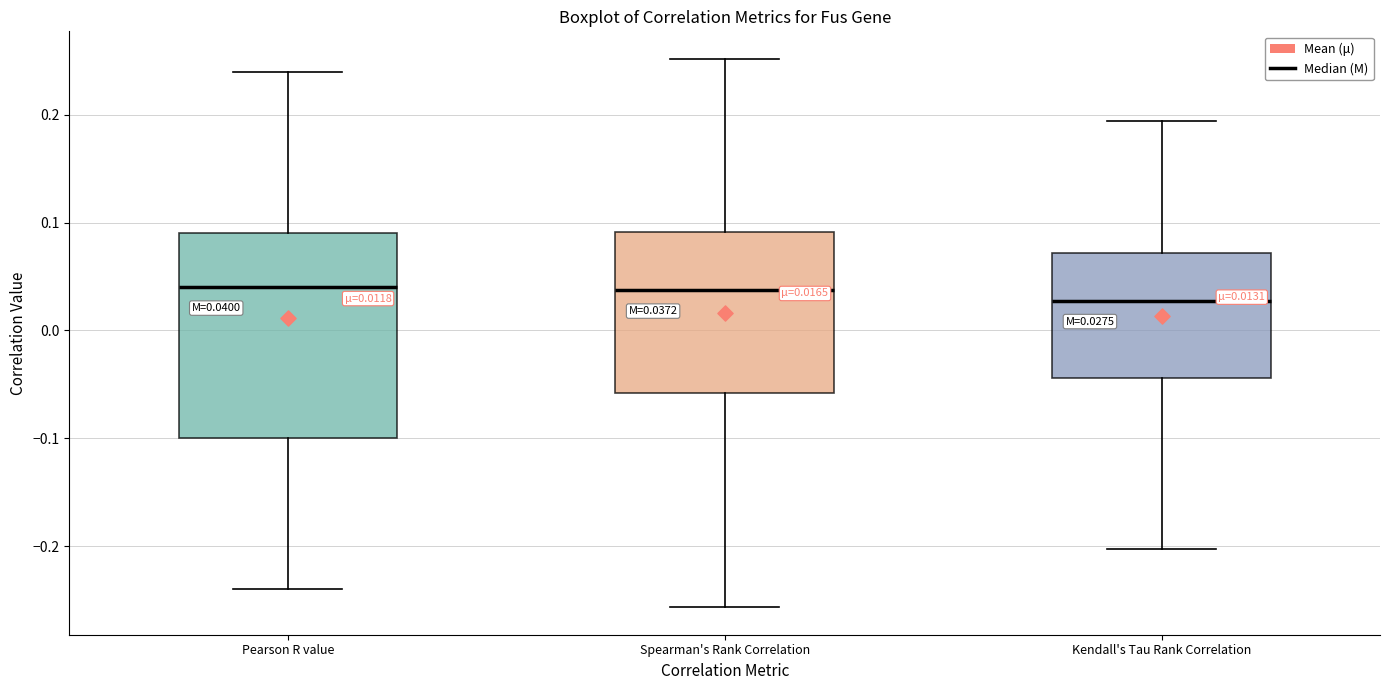

Which box is the tallest, from its lower edge to its upper edge?

Pearson R value